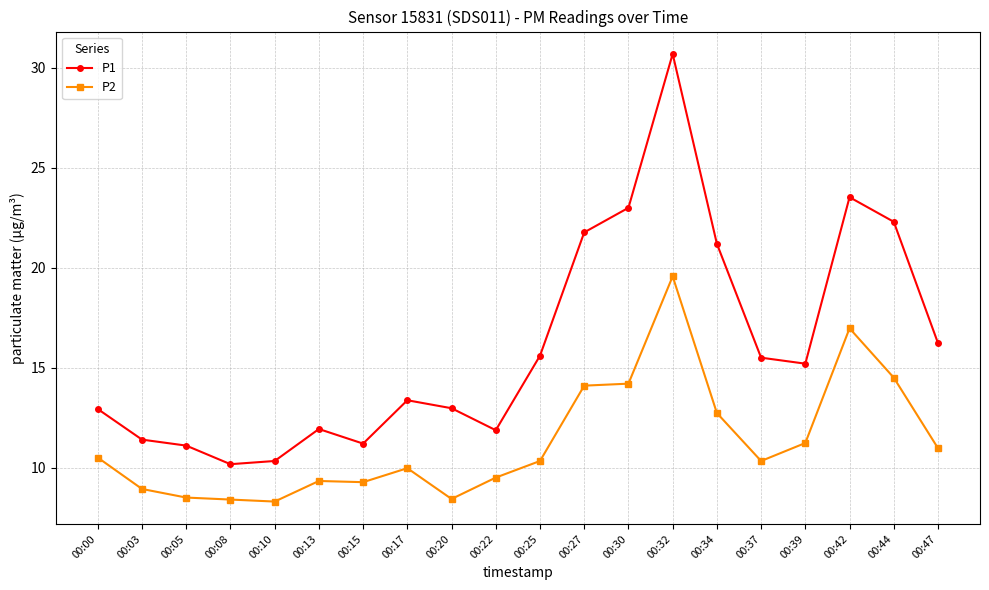

What is the difference between the second highest and second lowest values in the P2 series?

8.6